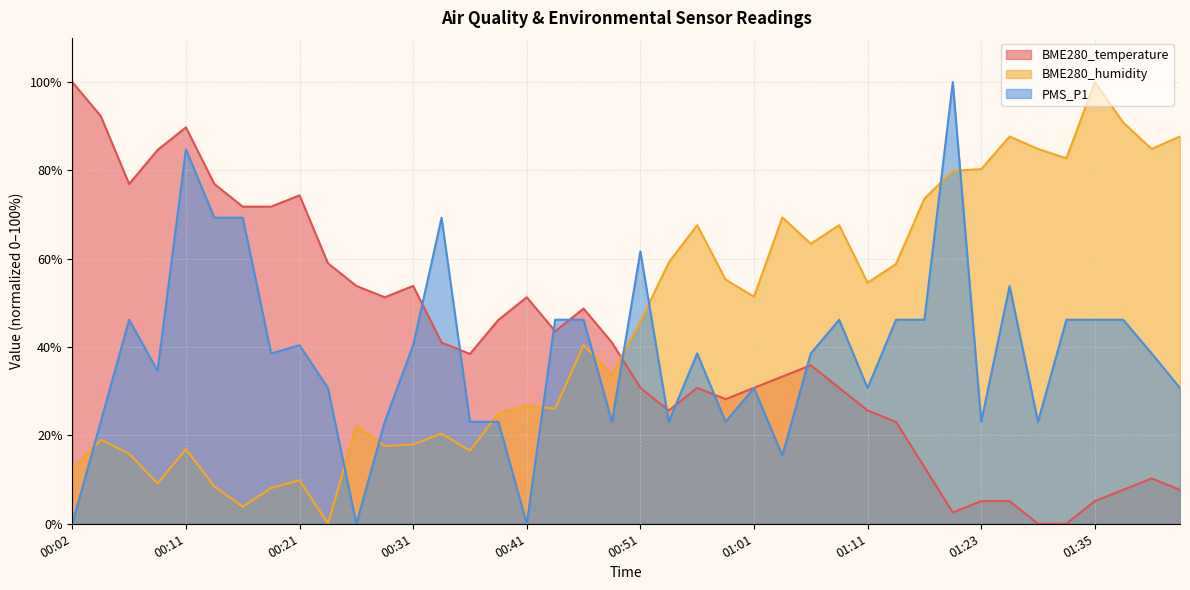

At which category does BME280_temperature reach its first local peak?

00:11